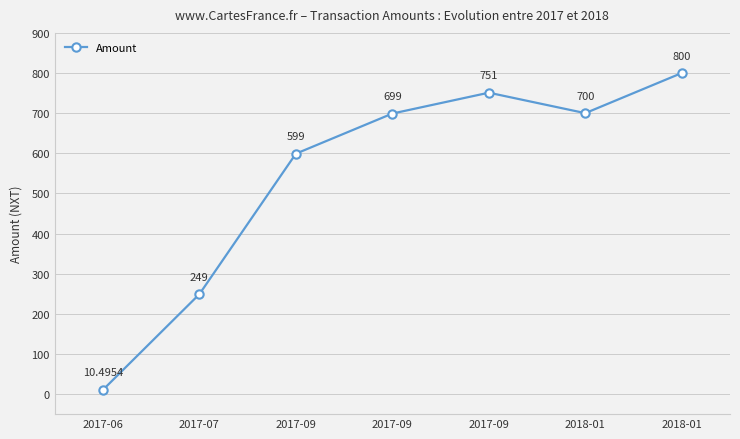

How many data points are less than 699?

3